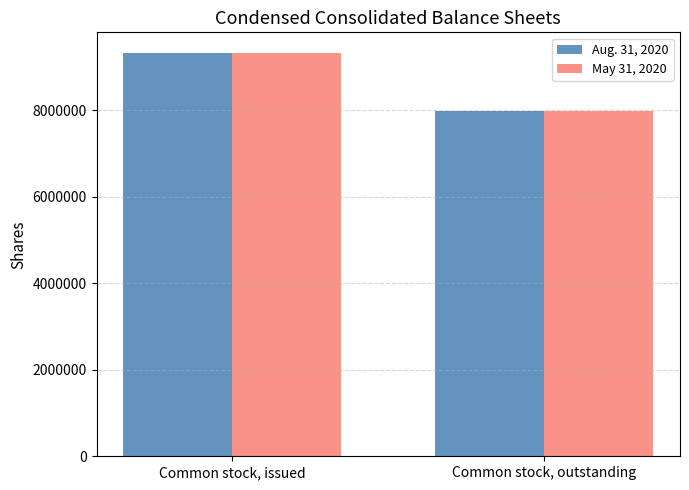

Count the May 31, 2020 values in the range 7988975 to 9329190.

2